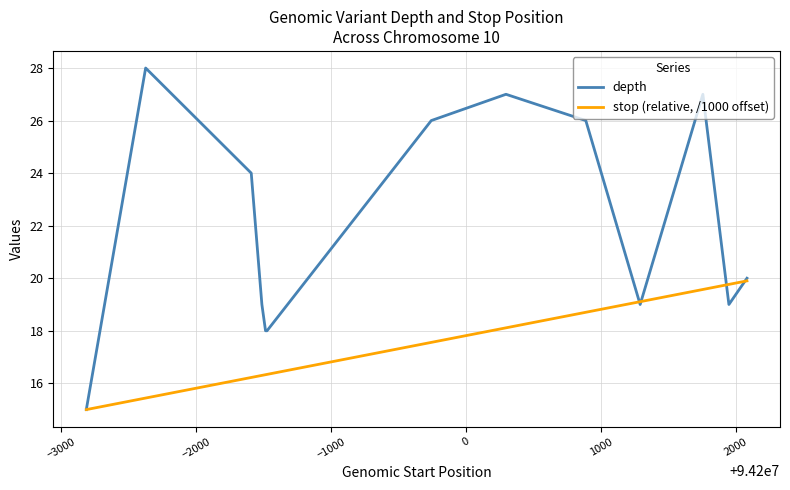

Reading left to right, list all the values displayed in this chart.

depth: 15.0	28.0	24.0	19.0	18.0	18.0	26.0	27.0	26.0	19.0	27.0	19.0	20.0
stop (relative, /1000 offset): 15.0	15.4	16.2	16.3	16.3	16.3	17.6	18.1	18.7	19.1	19.6	19.8	19.9